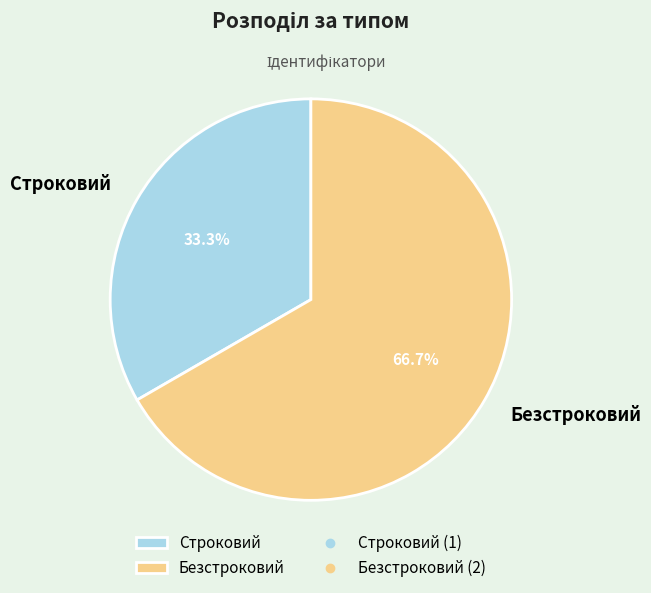

What is the ratio of the value at Строковий to the value at Безстроковий?

0.5